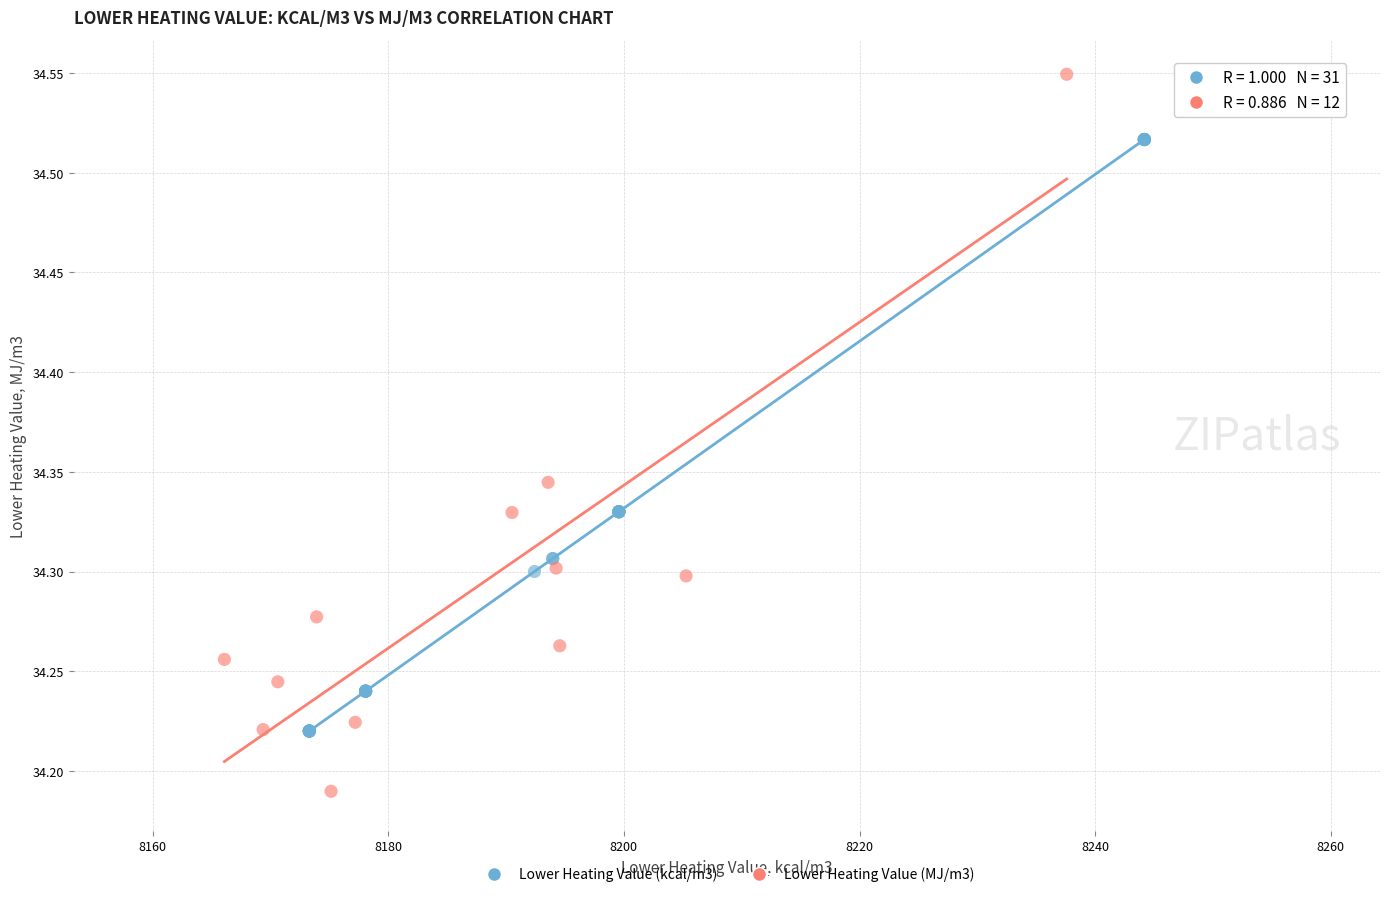

Which series has the largest Y range (max minus min)?

Lower Heating Value (MJ/m3)